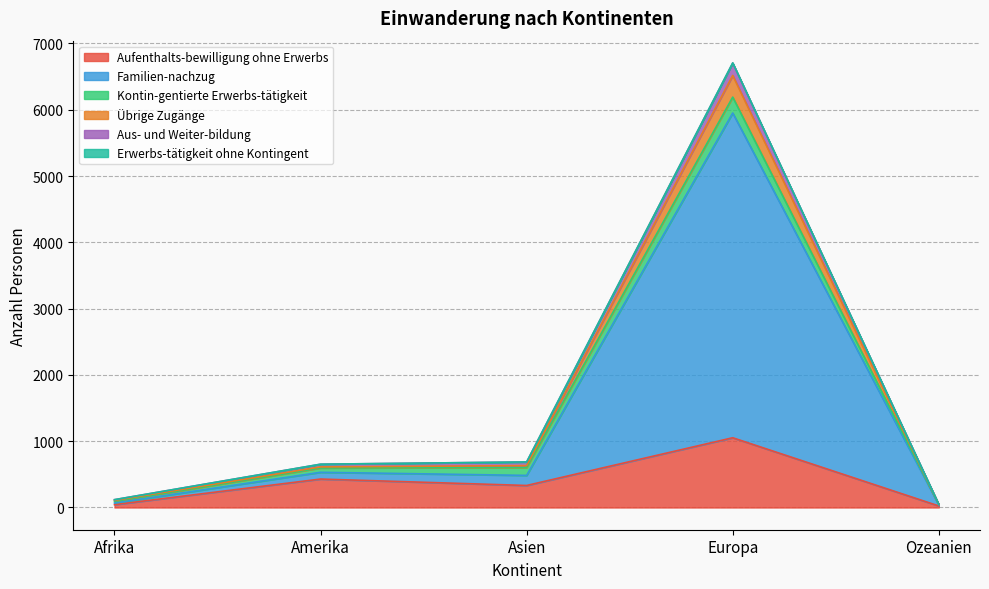

List the labels in order of Familien-nachzug value, largest first.

Europa, Amerika, Asien, Afrika, Ozeanien